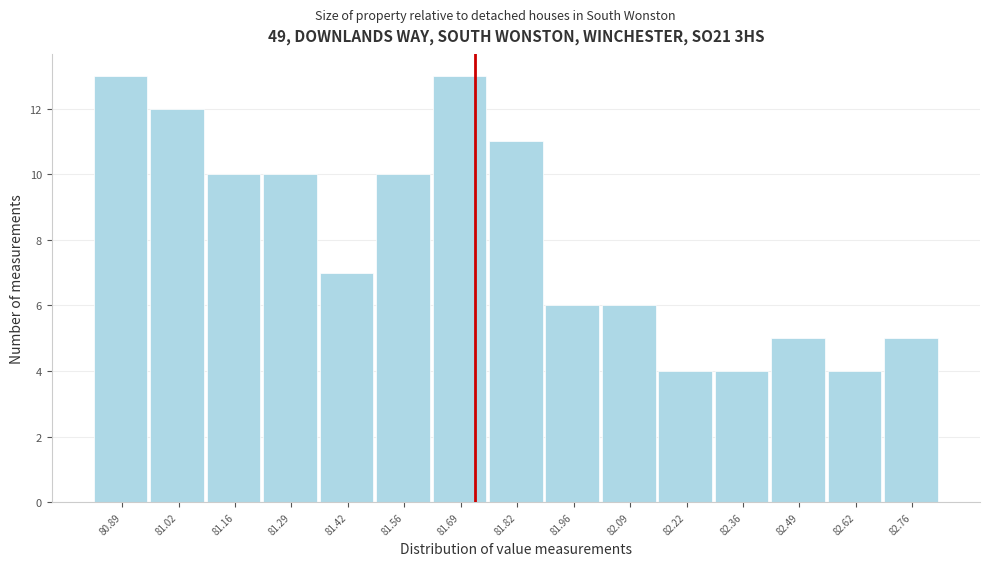

Reading left to right, what are all the values shown in this chart?

80.89=13	81.02=12	81.16=10	81.29=10	81.42=7	81.56=10	81.69=13	81.82=11	81.96=6	82.09=6	82.22=4	82.36=4	82.49=5	82.62=4	82.76=5